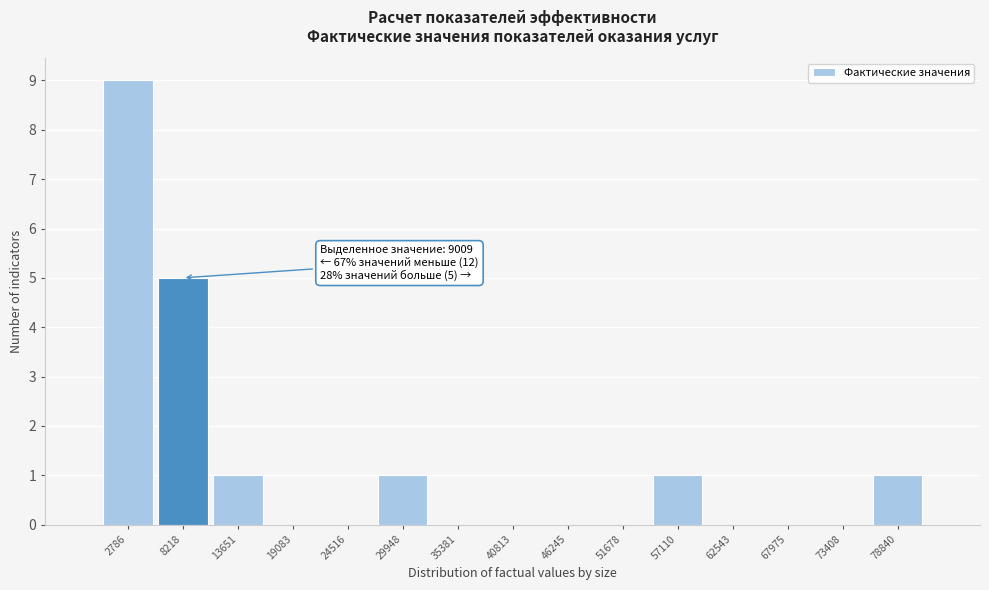

Which range on the x-axis has the tallest bar?

0 to 6000